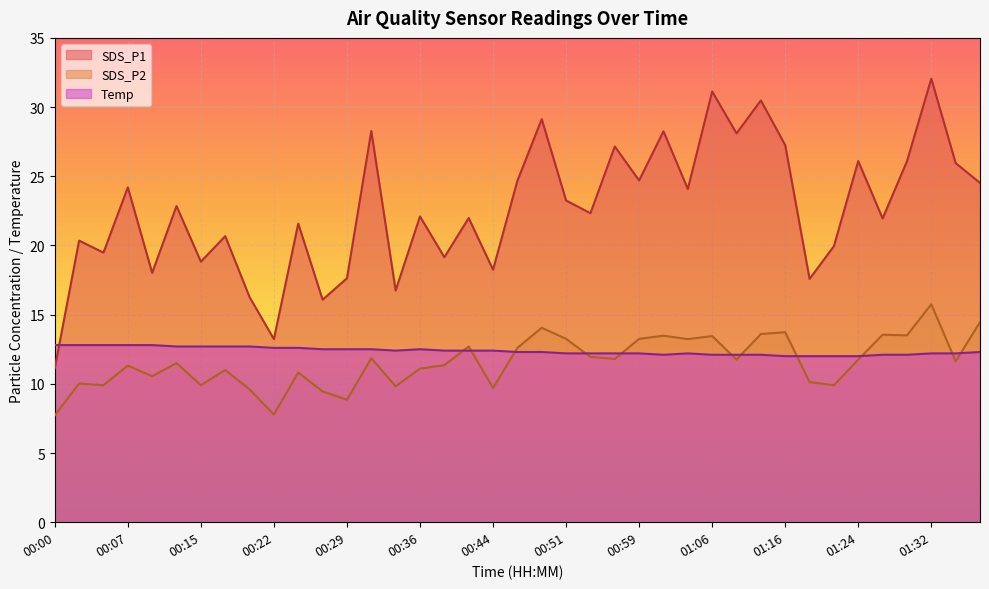

What value does the SDS_P1 series have at 01:06?

31.1